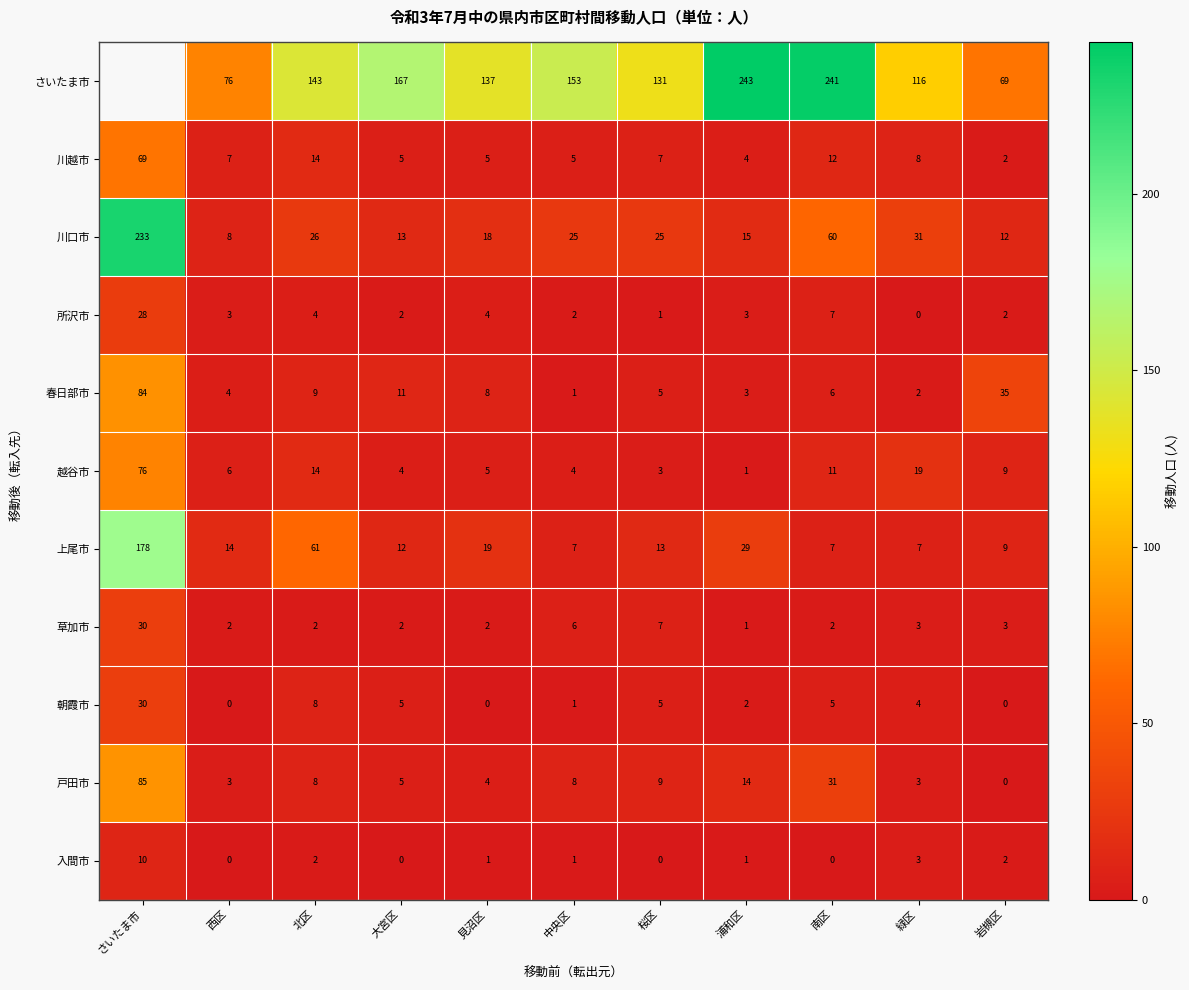

Where does the 入間市 series first go above 1?

さいたま市